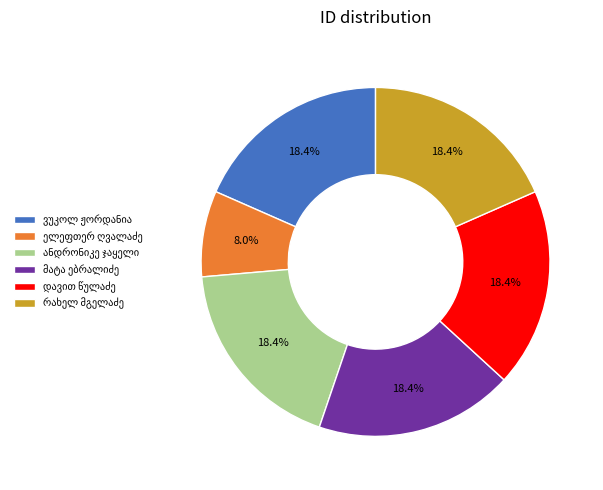

How many slices are in this pie chart?

6